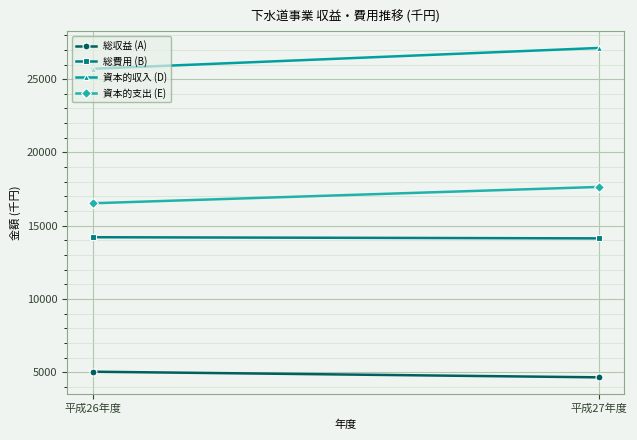

Reading left to right, transcribe all the data shown in this chart.

総収益 (A): 5035	4650
総費用 (B): 14213	14134
資本的収入 (D): 25709	27130
資本的支出 (E): 16531	17646